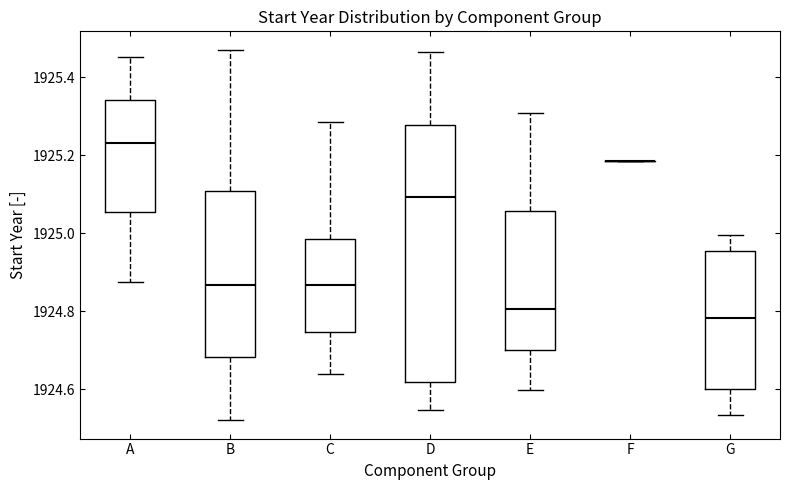

Where does the upper whisker of the box for A end on the y-axis? The values are not printed on the chart, so give them approximately, as read against the axis.

1925.46